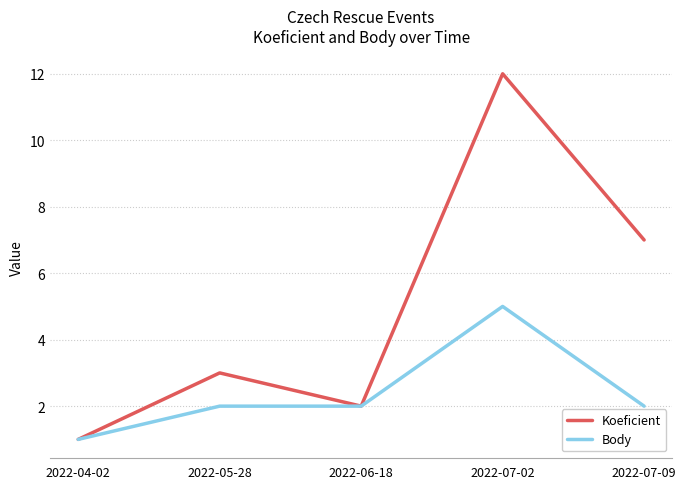

What is the smallest value displayed?

1